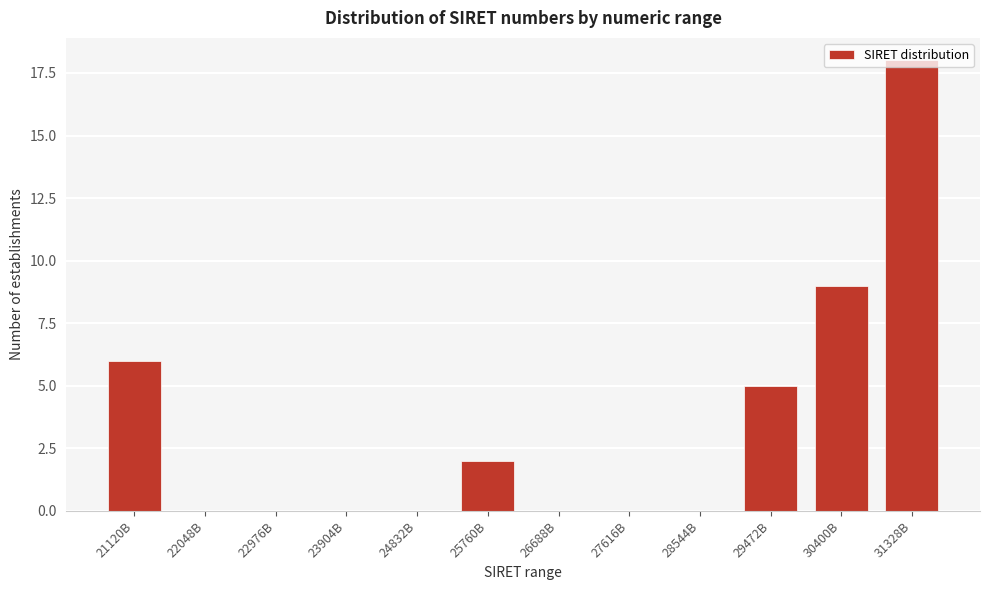

Between 24832B and 25760B, which is larger?

25760B